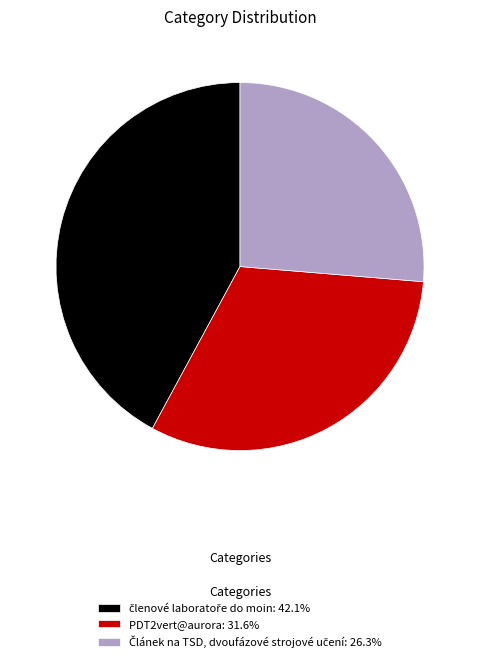

Is it true that PDT2vert@aurora is 32% of the pie?

True